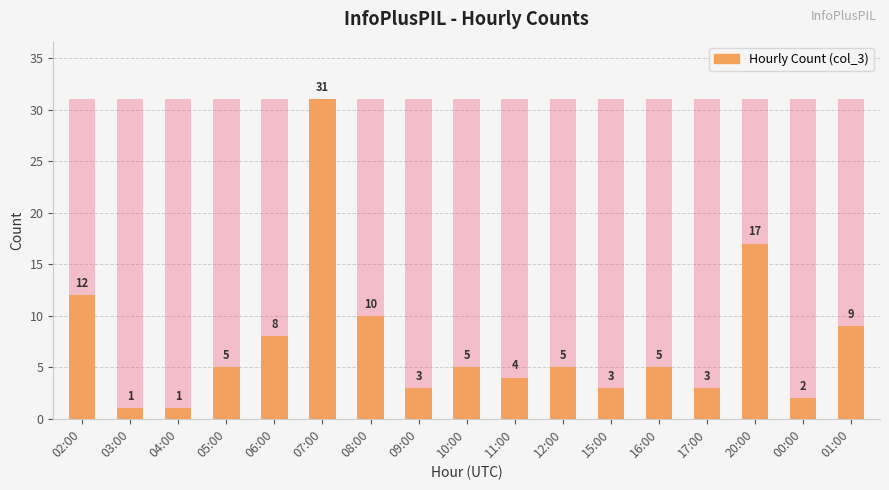

Reading right to left, list all the values displayed in this chart.

01:00=9	00:00=2	20:00=17	17:00=3	16:00=5	15:00=3	12:00=5	11:00=4	10:00=5	09:00=3	08:00=10	07:00=31	06:00=8	05:00=5	04:00=1	03:00=1	02:00=12